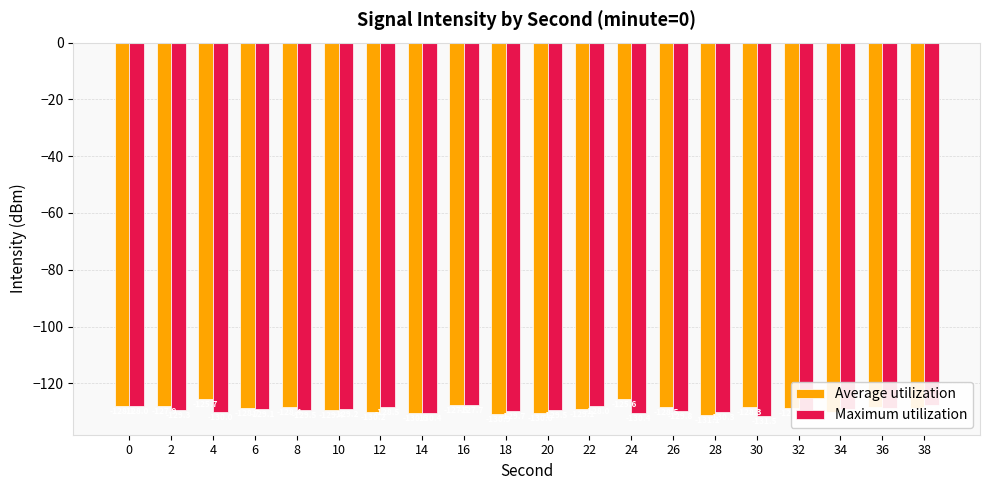

Which series changed the most between 12 and 14?

Maximum utilization